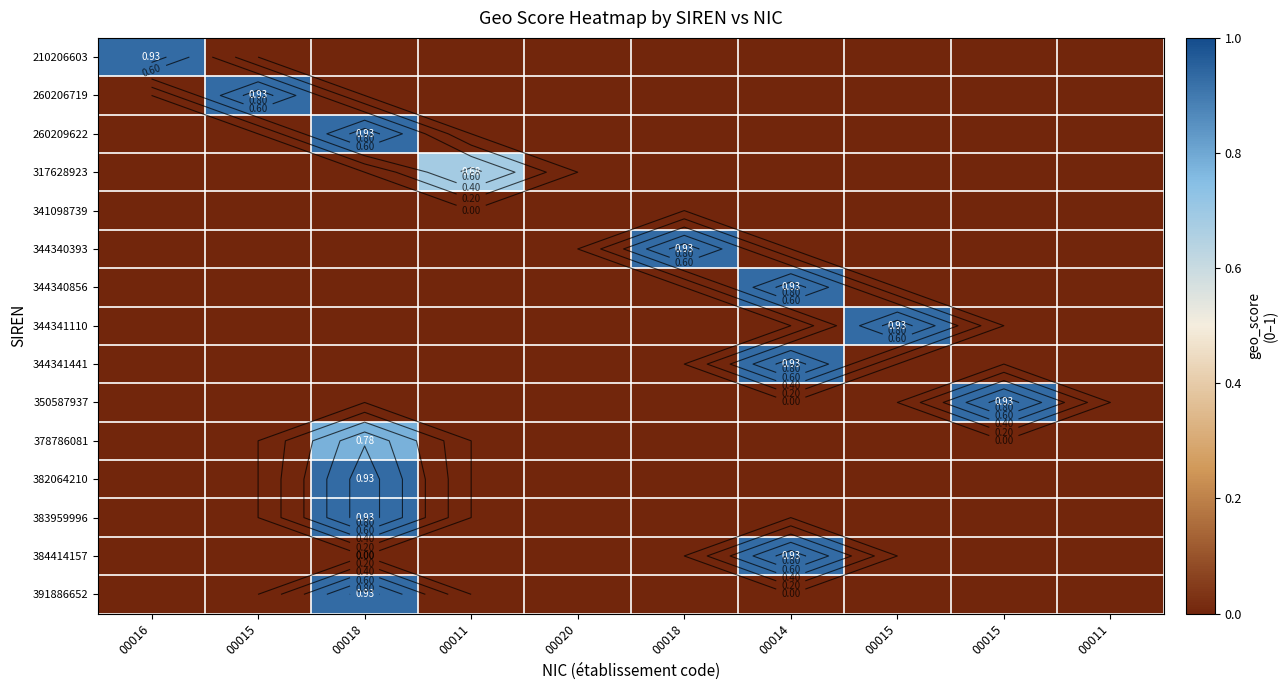

The value of 382064210 at 00015 is 0.0. True or false?

True